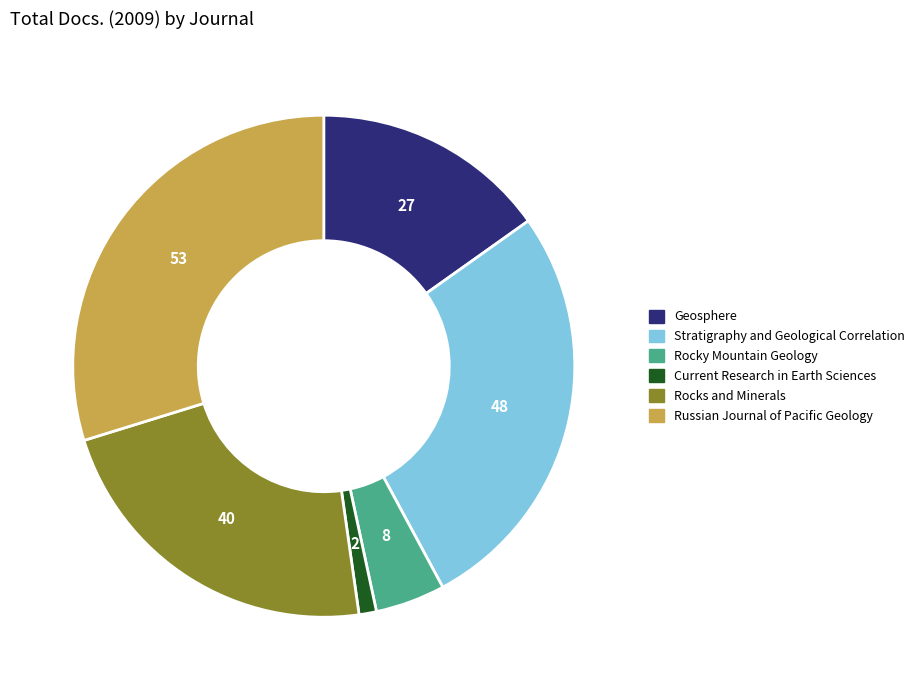

What is the largest slice in the pie chart?

Russian Journal of Pacific Geology